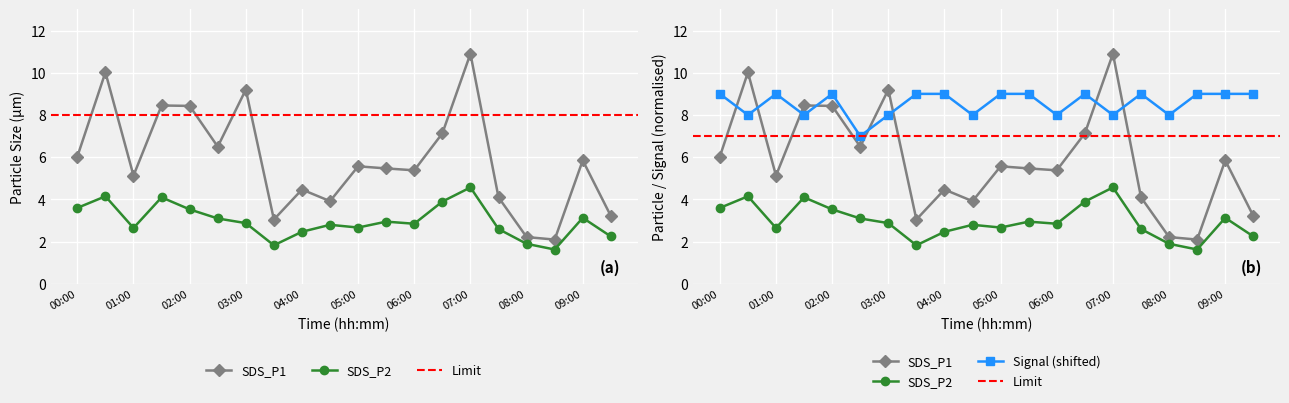

Where is SDS_P2 nearest to the value 3?

05:30